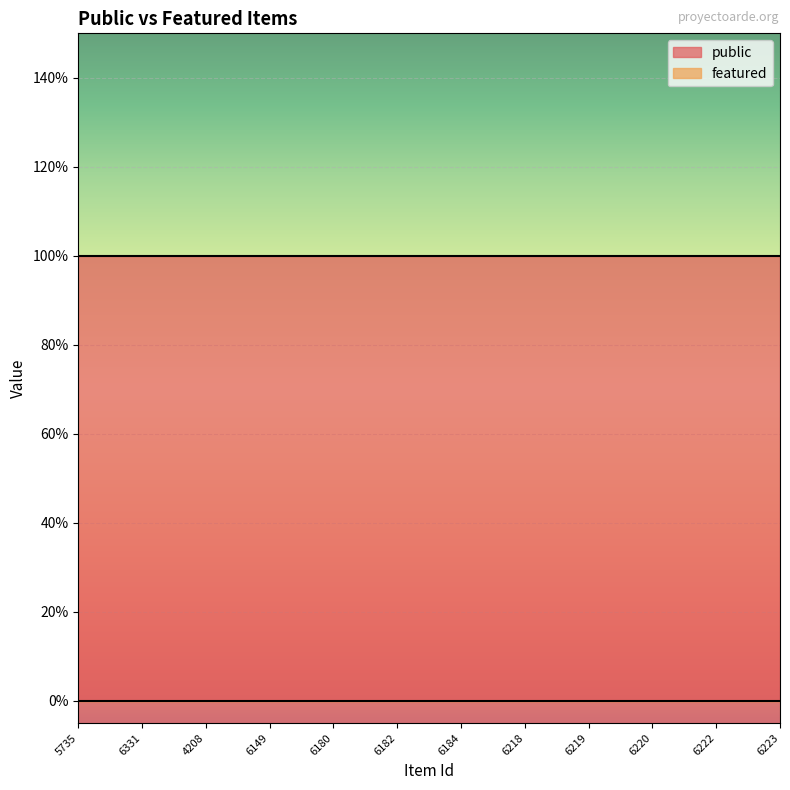

Between 6182 and 6331, which is larger?

6182